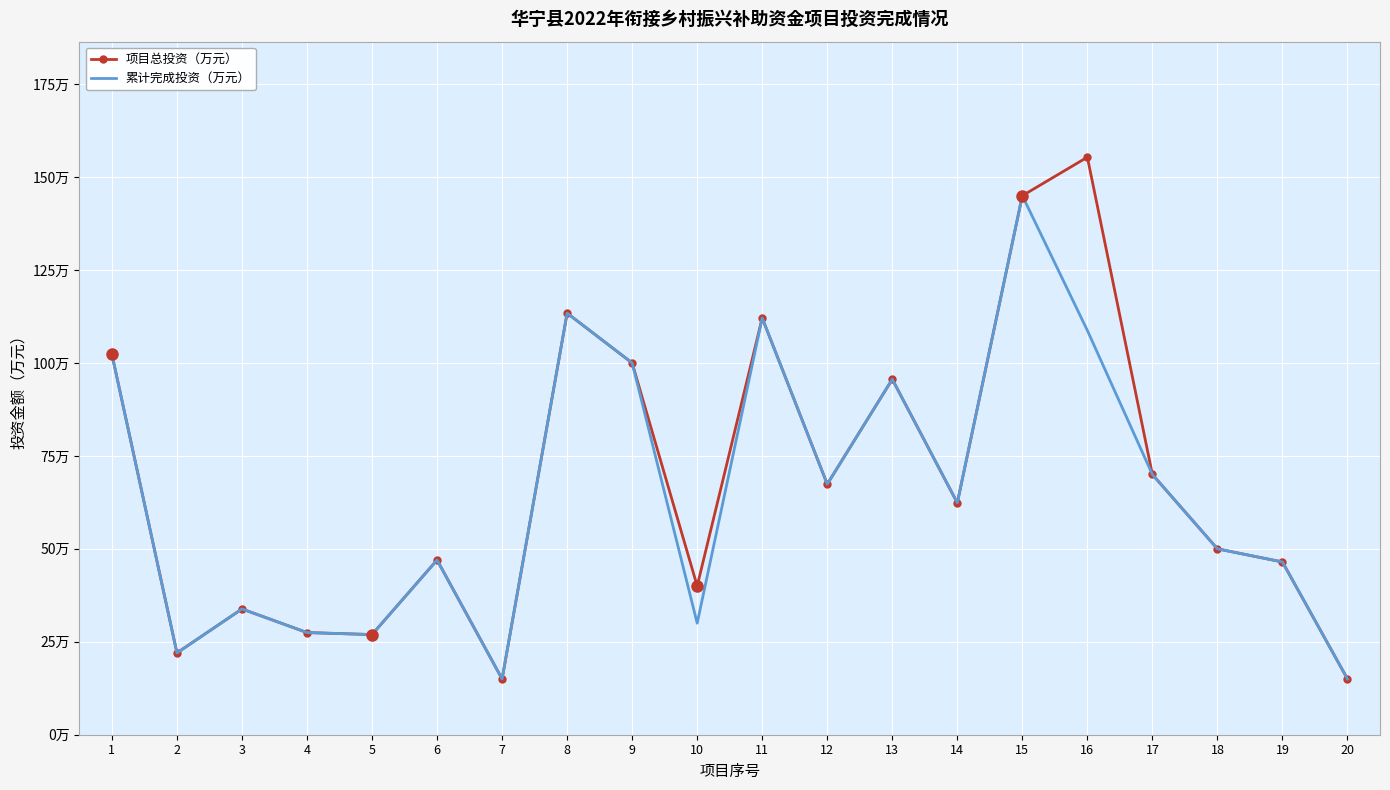

What is the value of the 项目总投资（万元） point at the 9th from the left?

100.0